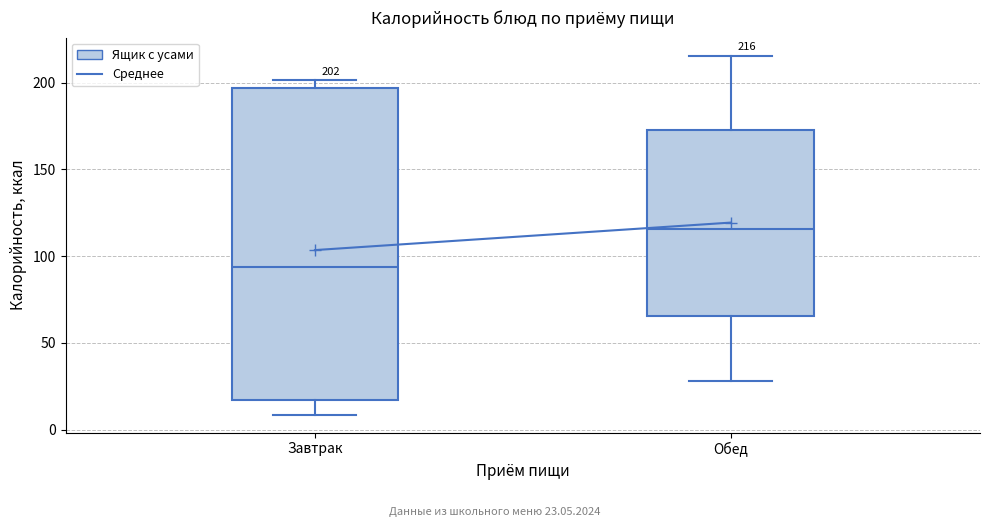

Which box's median line is the highest?

Обед